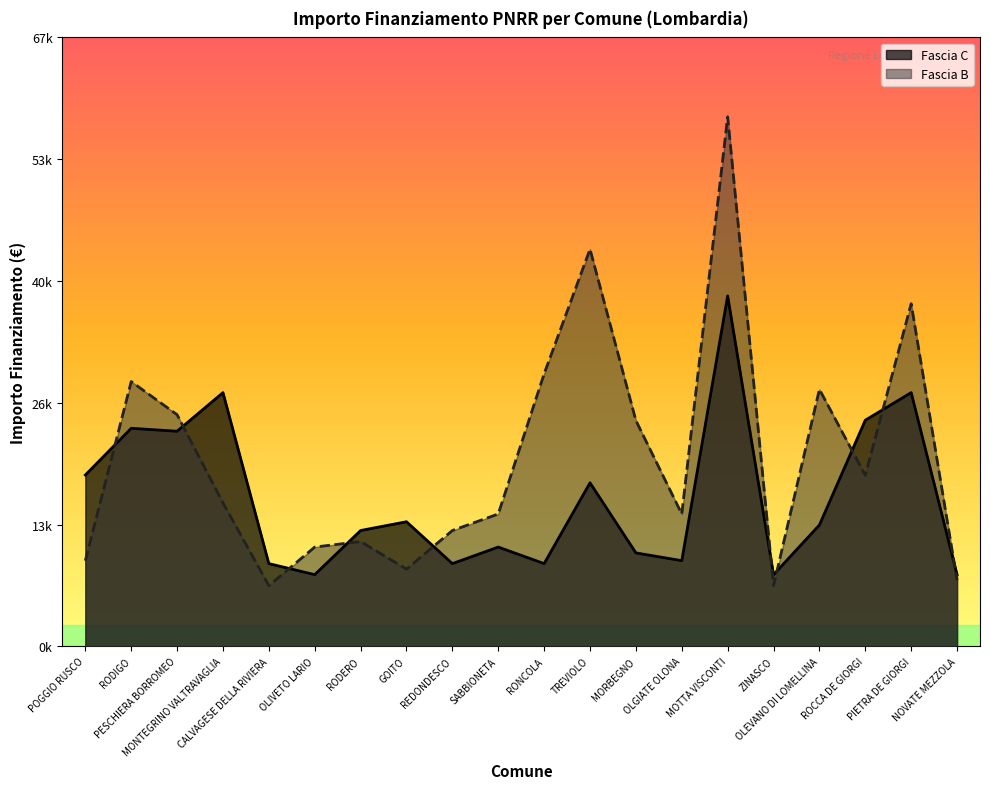

How many data points does each series have?

20